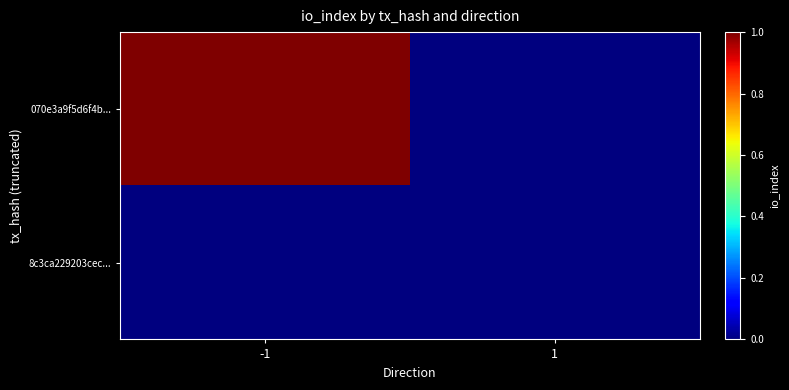

What is the greatest value displayed?

1